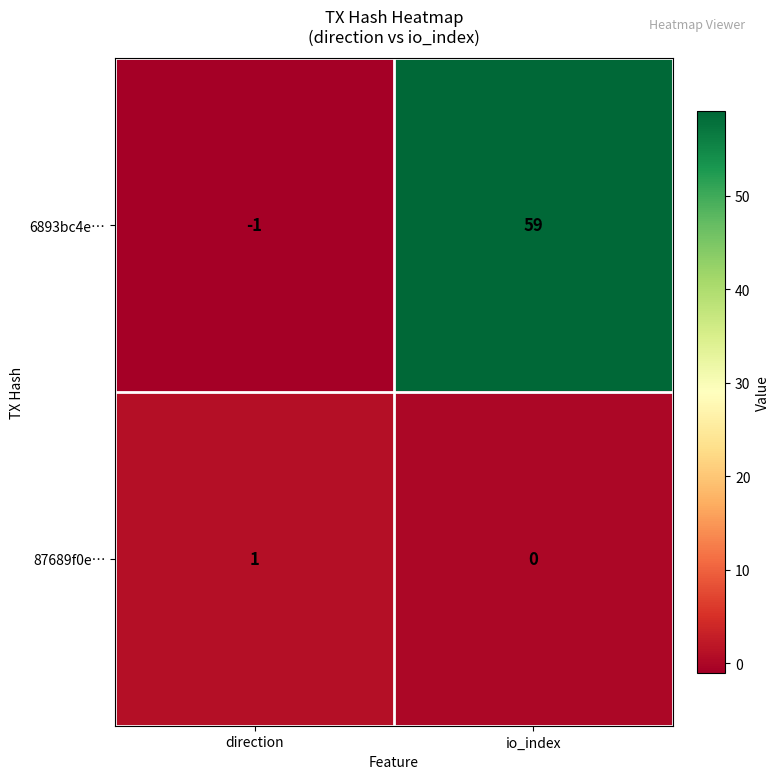

How many distinct data groups are displayed?

2